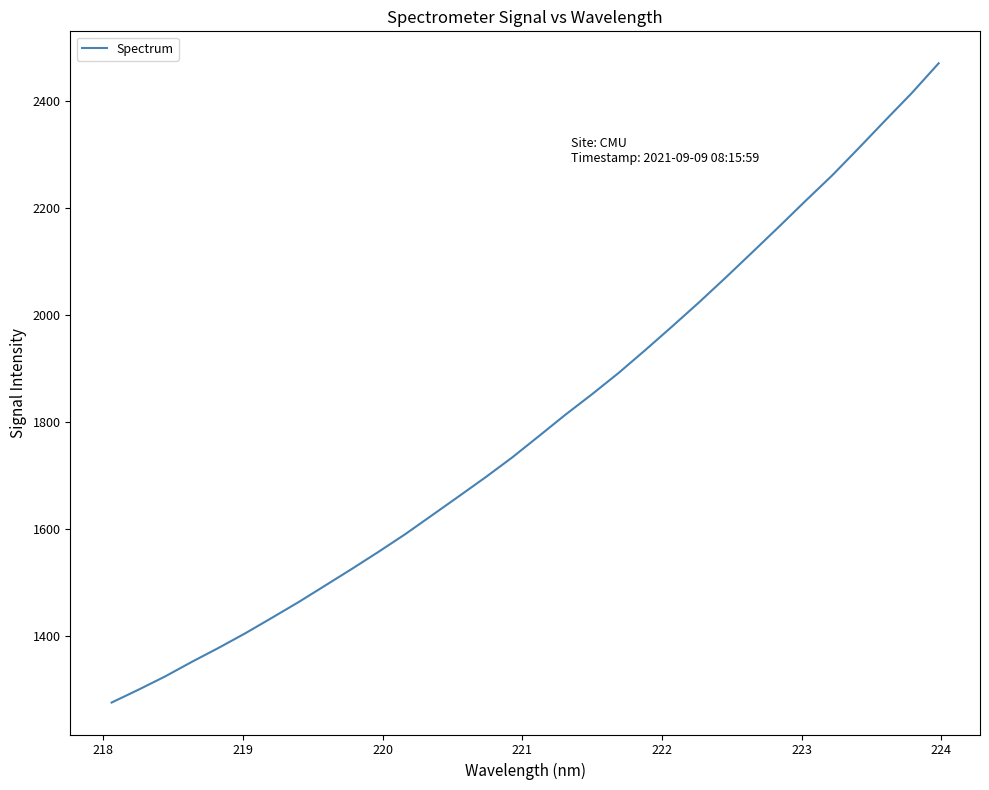

What is the greatest value displayed?

2471.2